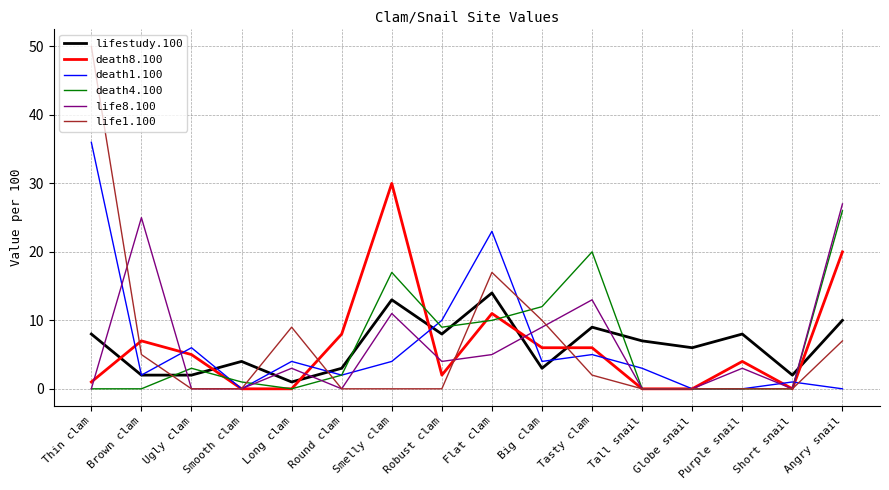

What is the total value across all series at Flat clam?

80